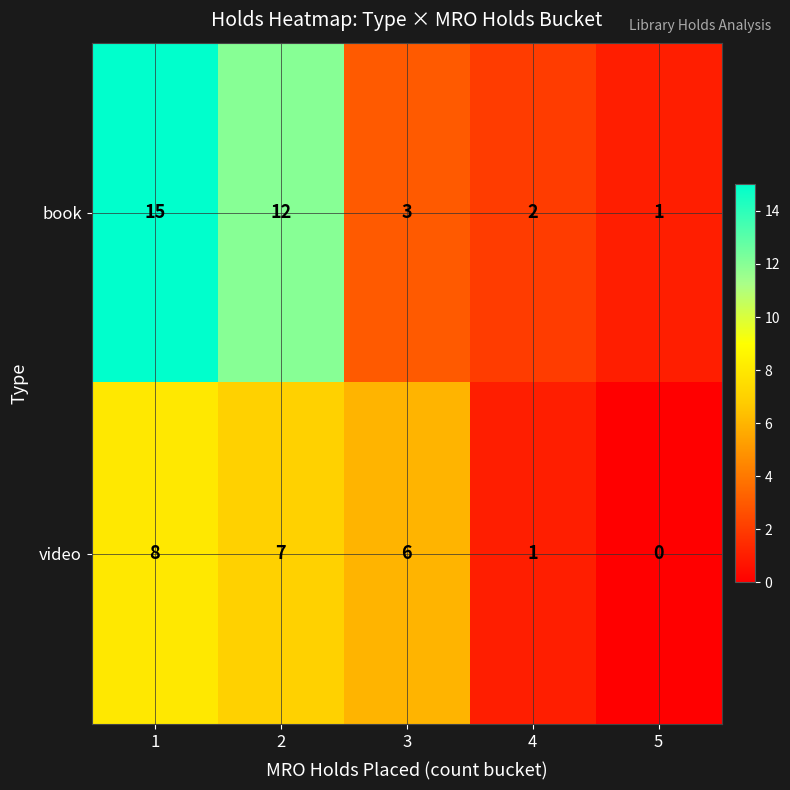

How many series are shown in this chart?

2